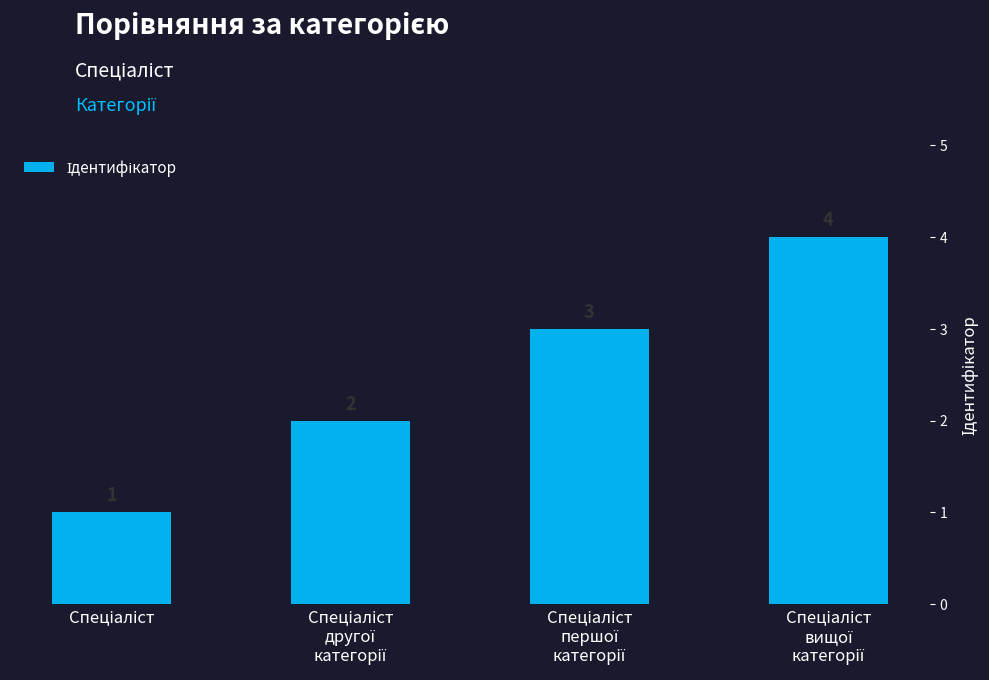

What is the maximum value shown in the chart?

4